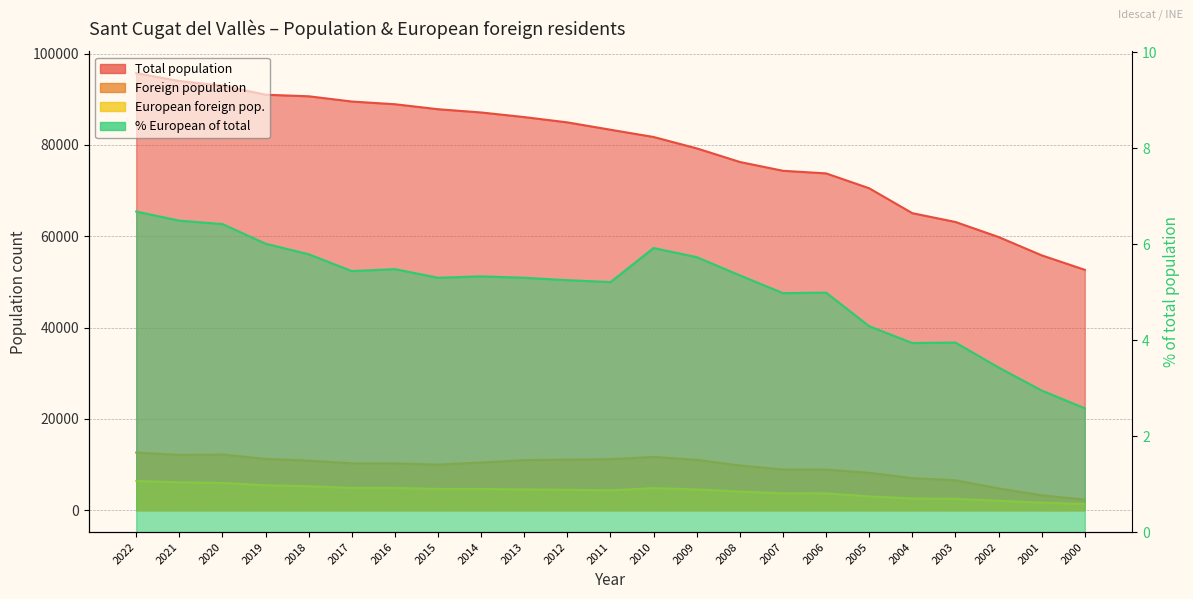

How many lines are shown in the chart?

4